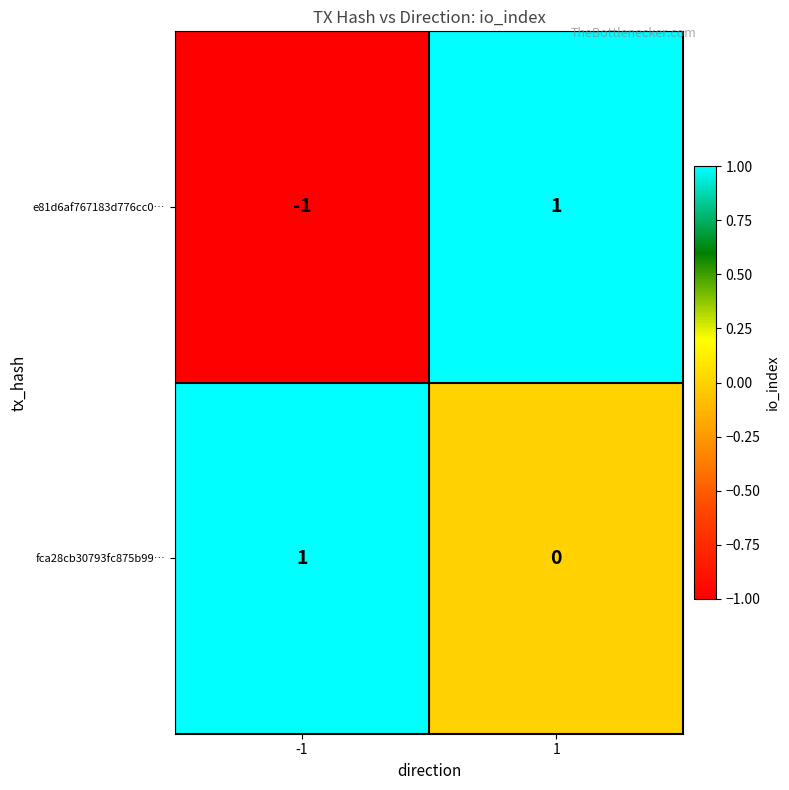

Which series has the largest total across all categories?

fca28cb30793fc875b99…